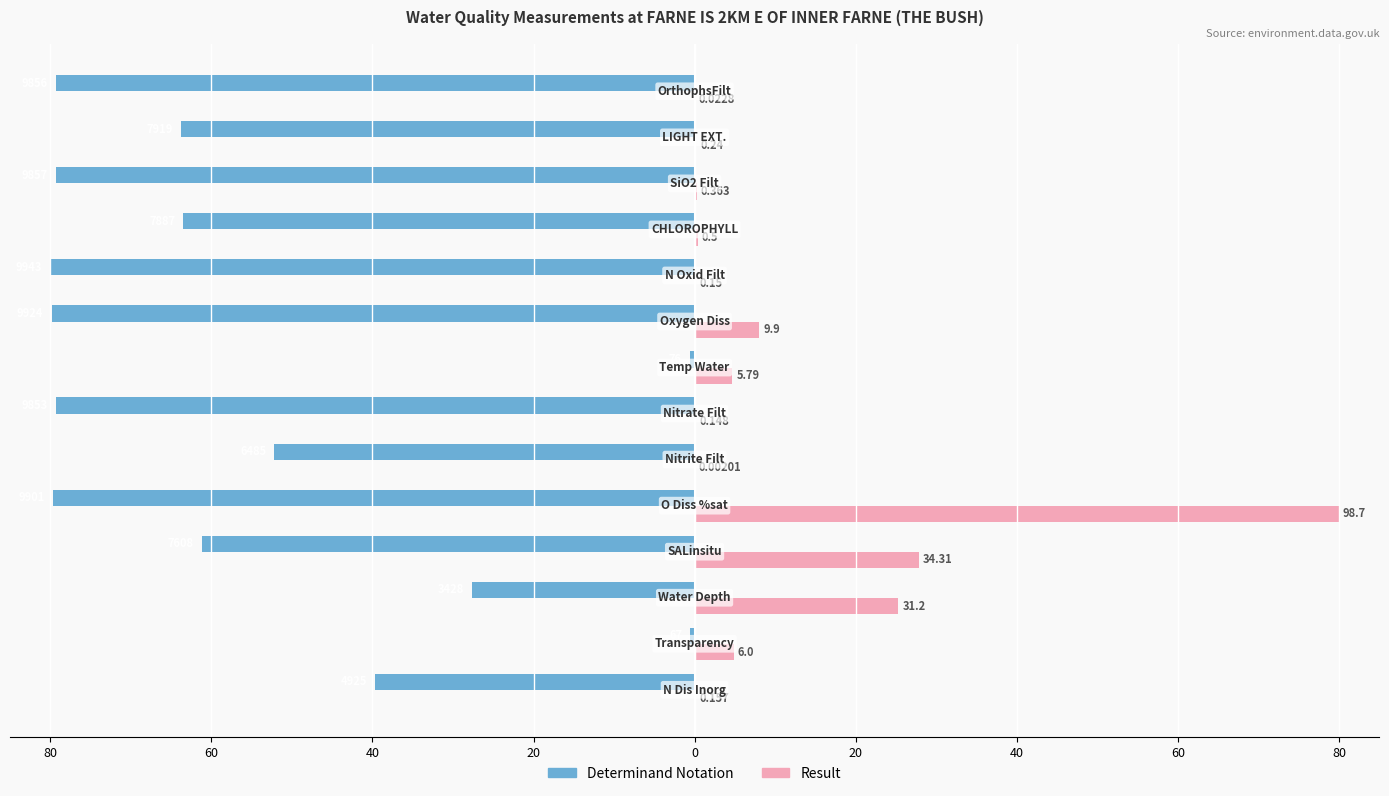

What are all the series names shown in the legend?

Determinand Notation, Result